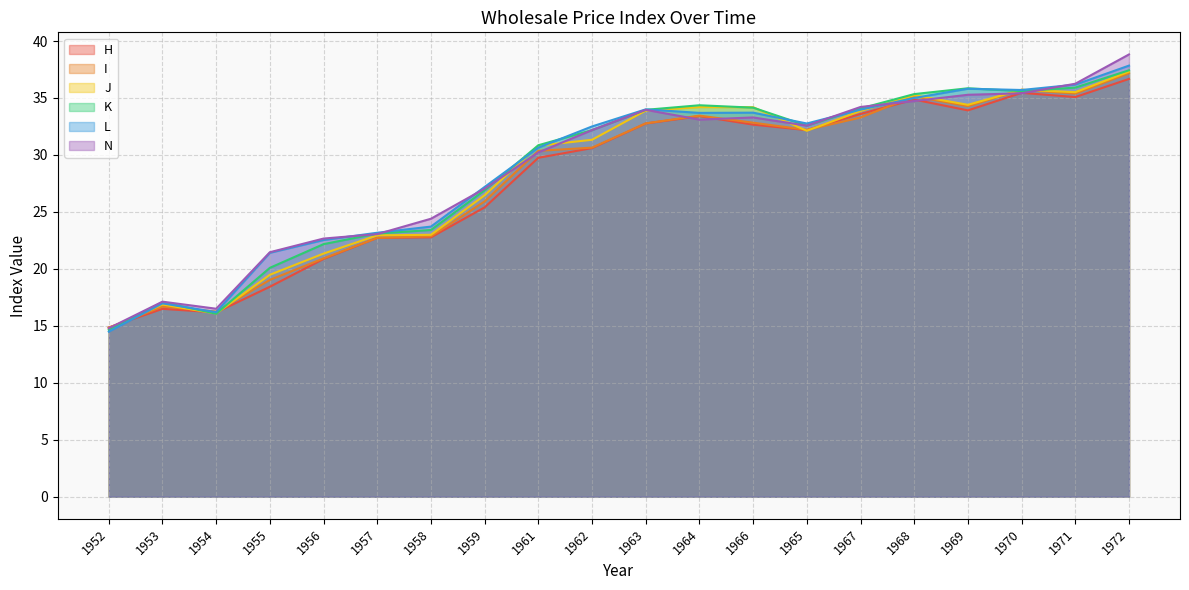

What position from the left is 1953?

2